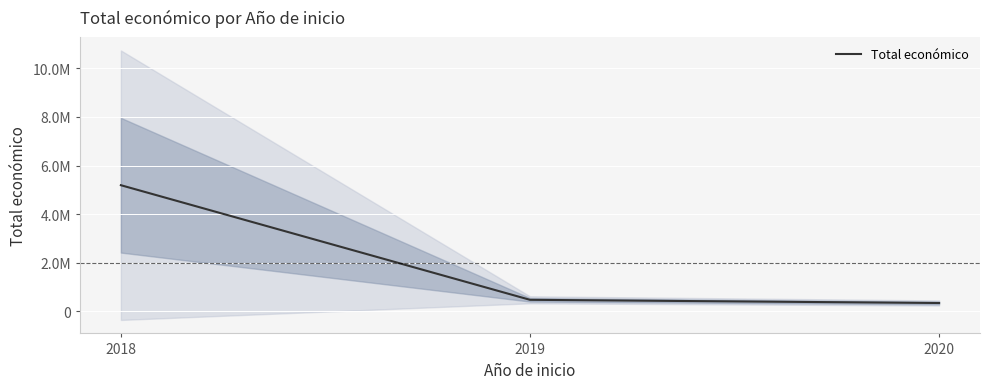

Rank the categories by value from highest to lowest.

2018, 2019, 2020